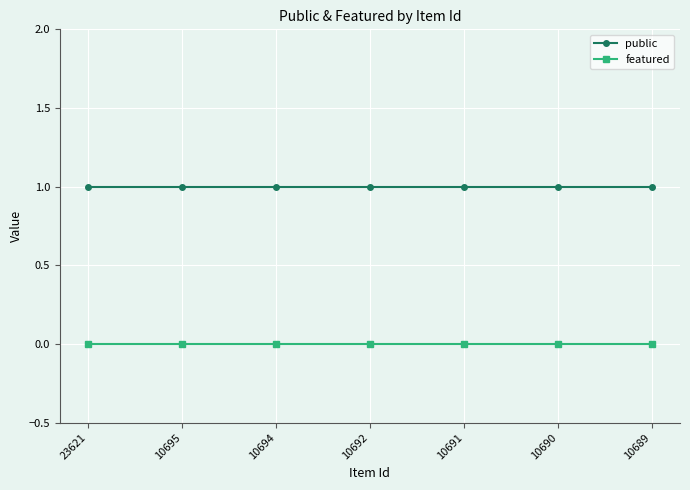

Reading left to right, transcribe all the data shown in this chart.

public: 23621=1	10695=1	10694=1	10692=1	10691=1	10690=1	10689=1
featured: 23621=0	10695=0	10694=0	10692=0	10691=0	10690=0	10689=0